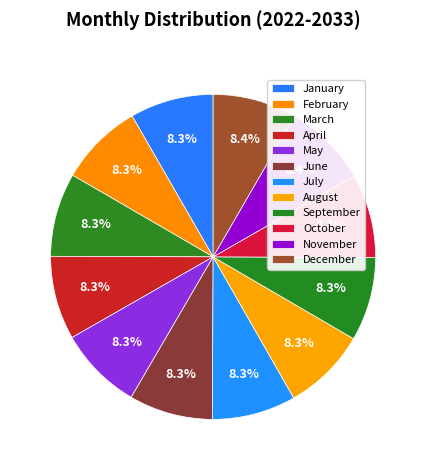

The January slice represents 8% of the pie. True or false?

True